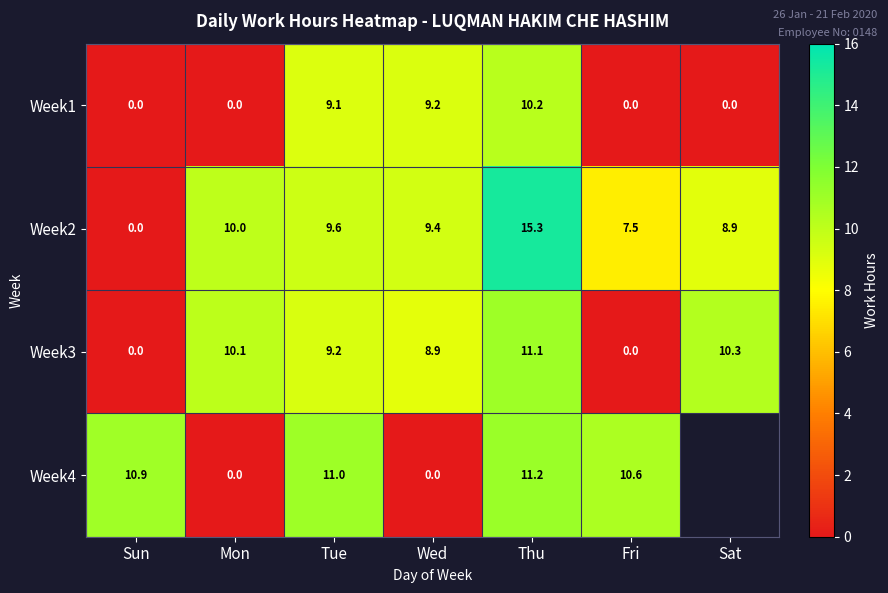

How many distinct data groups are displayed?

4